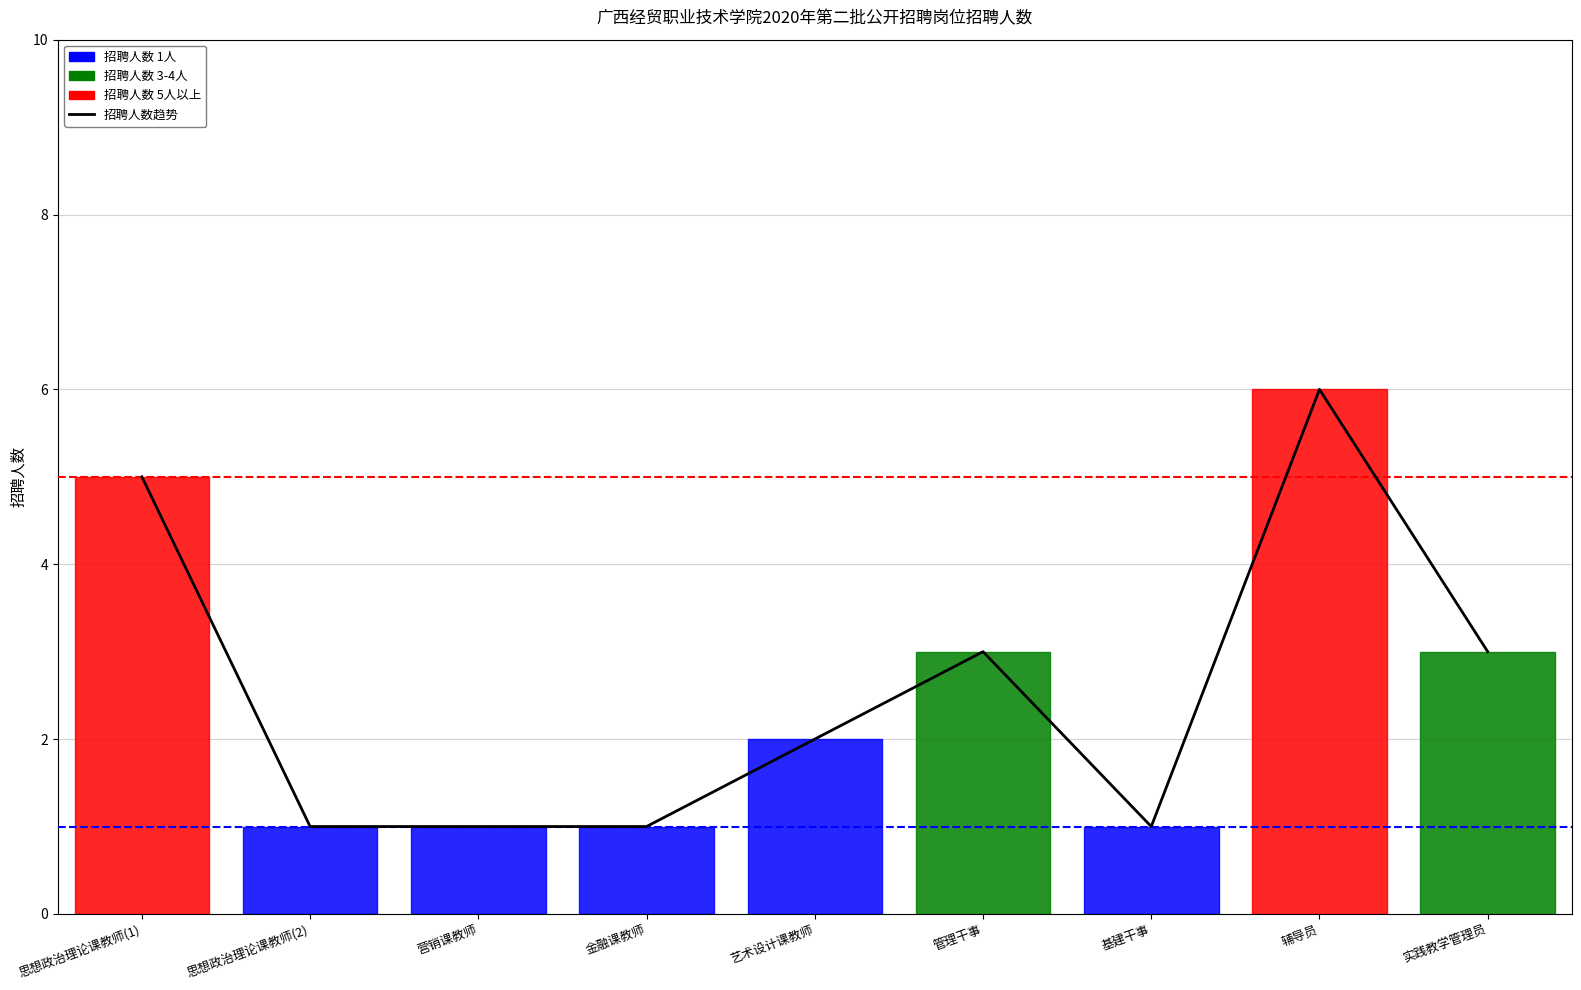

Reading left to right, list all the values displayed in this chart.

思想政治理论课教师(1)=5	思想政治理论课教师(2)=1	营销课教师=1	金融课教师=1	艺术设计课教师=2	管理干事=3	基建干事=1	辅导员=6	实践教学管理员=3